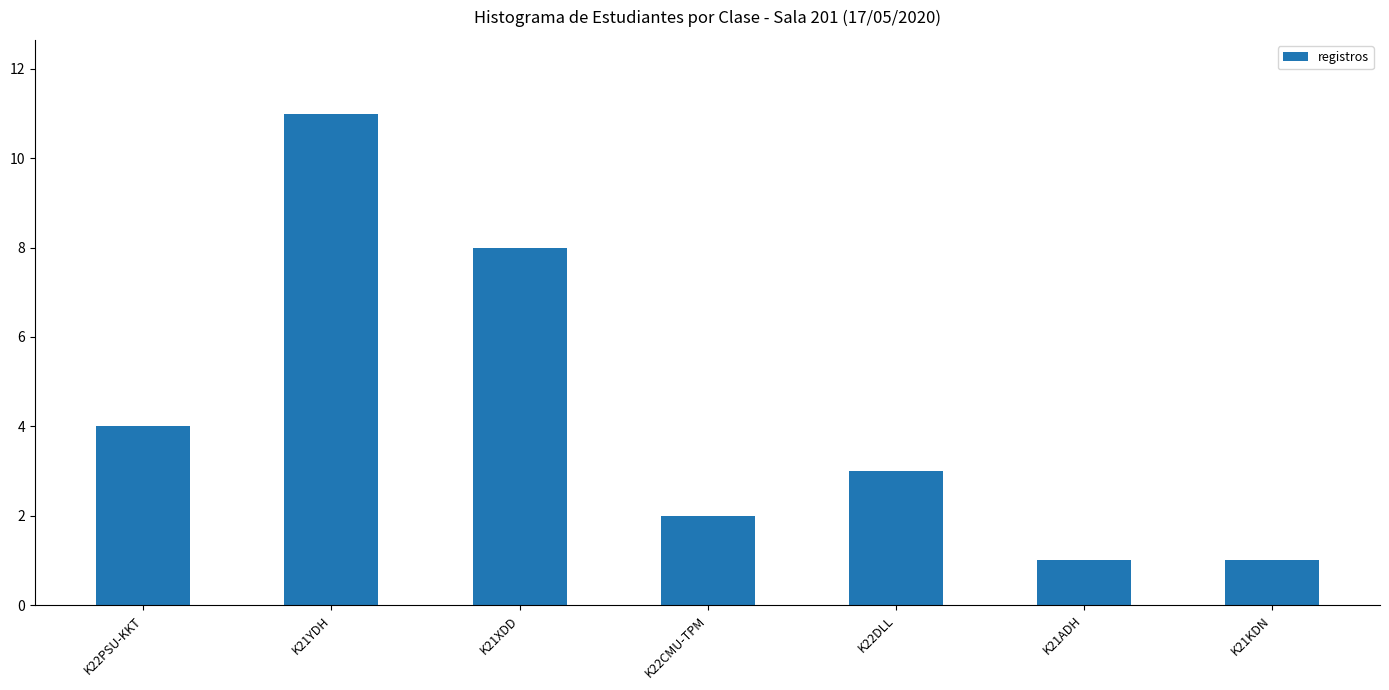

What is the label of the 4th bar from the right?

K22CMU-TPM